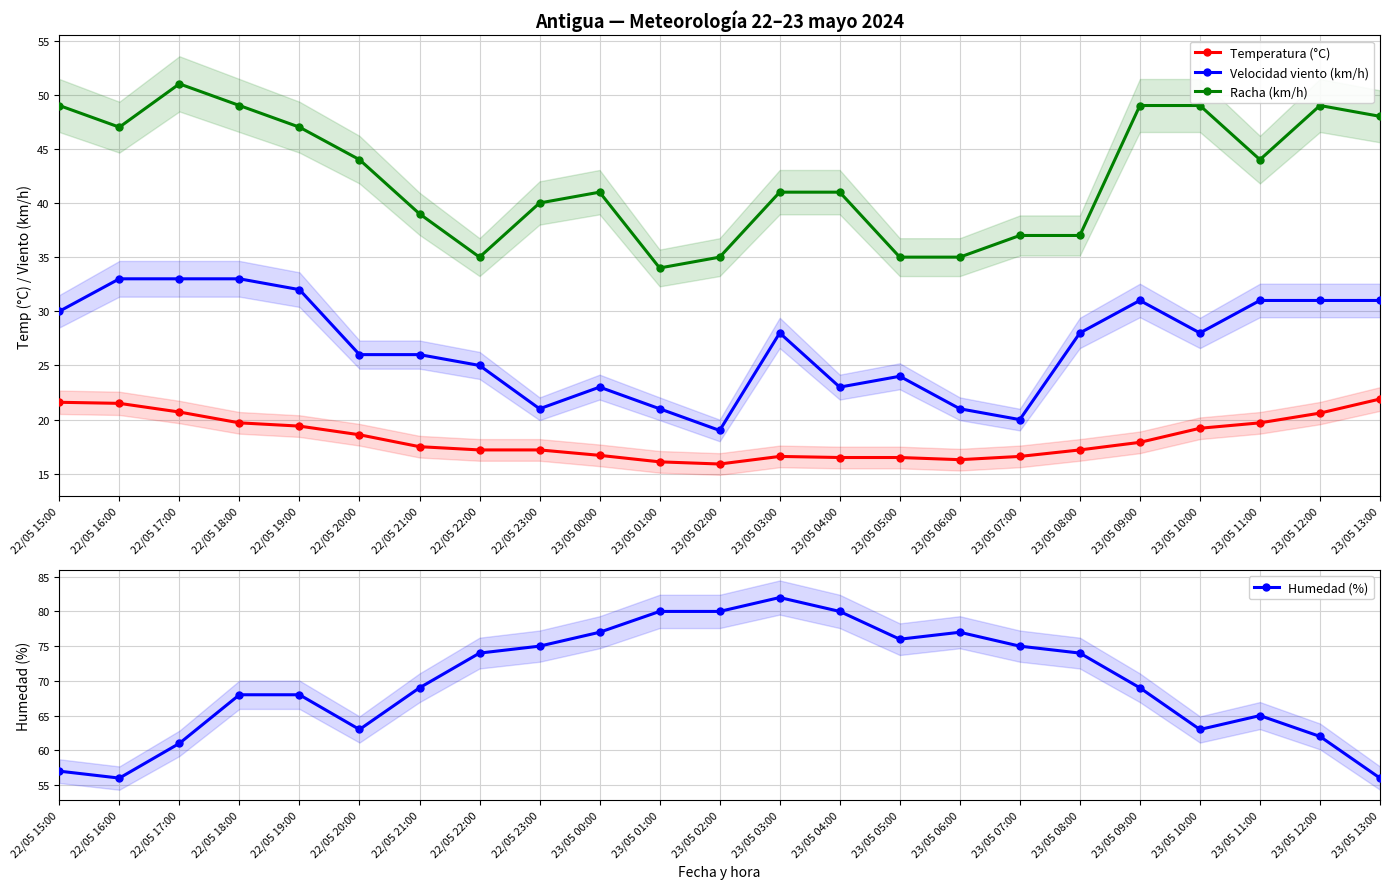

What is the difference between the maximum and minimum values in the Humedad (%) series?

26